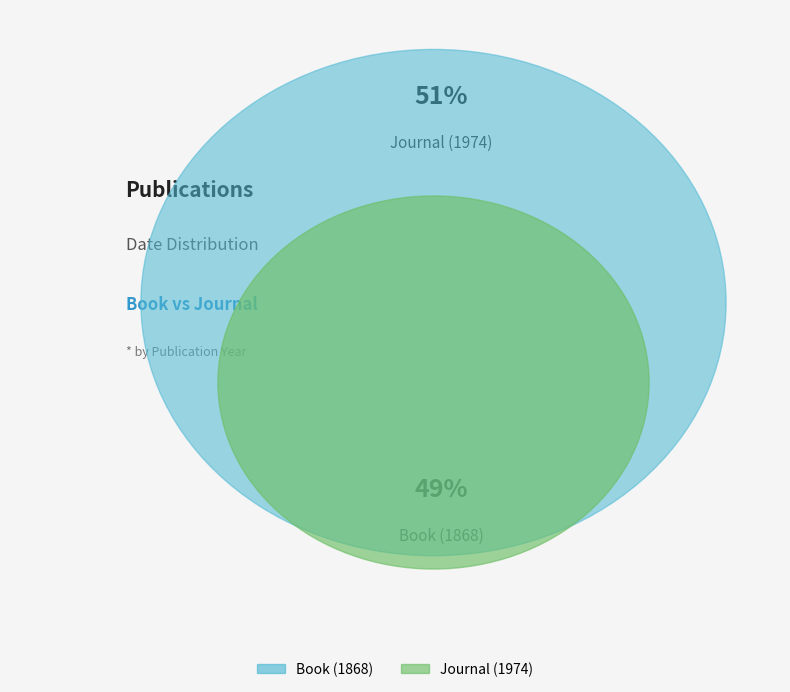

How many slices are in this pie chart?

2